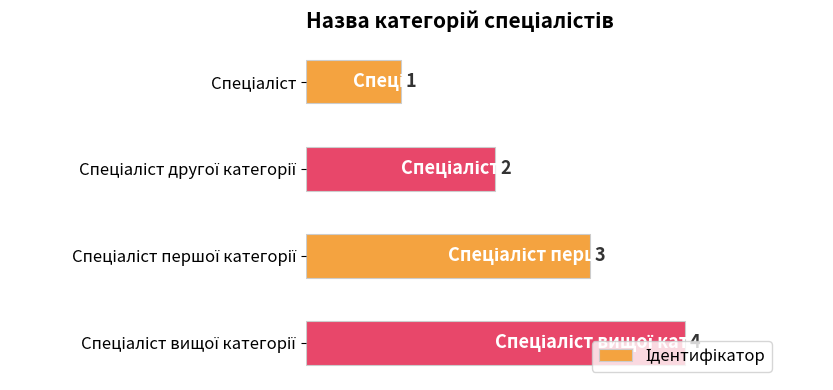

What is the sum of all values?

10